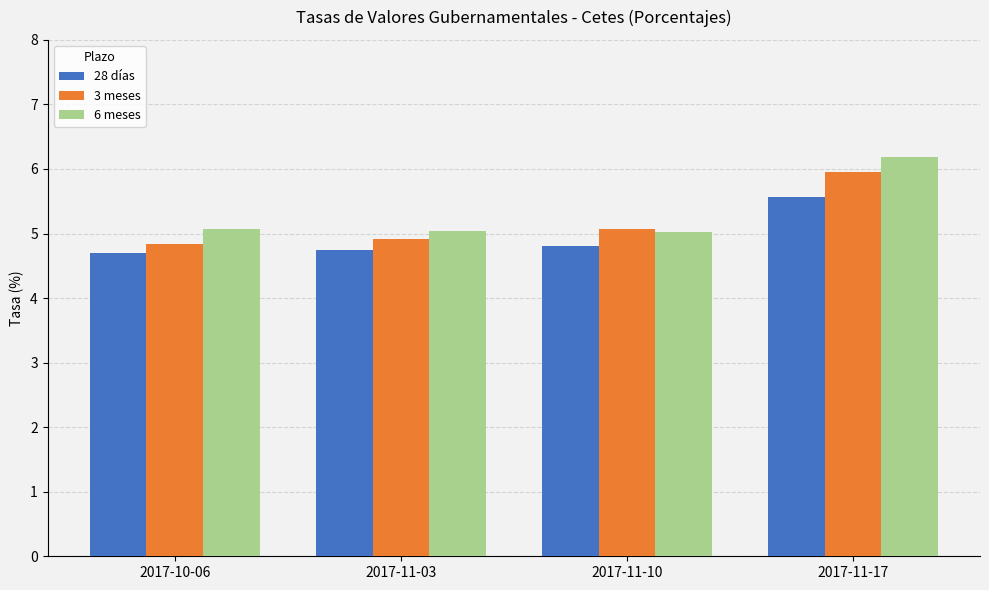

What is the approximate value of 3 meses at 2017-10-06?

4.8